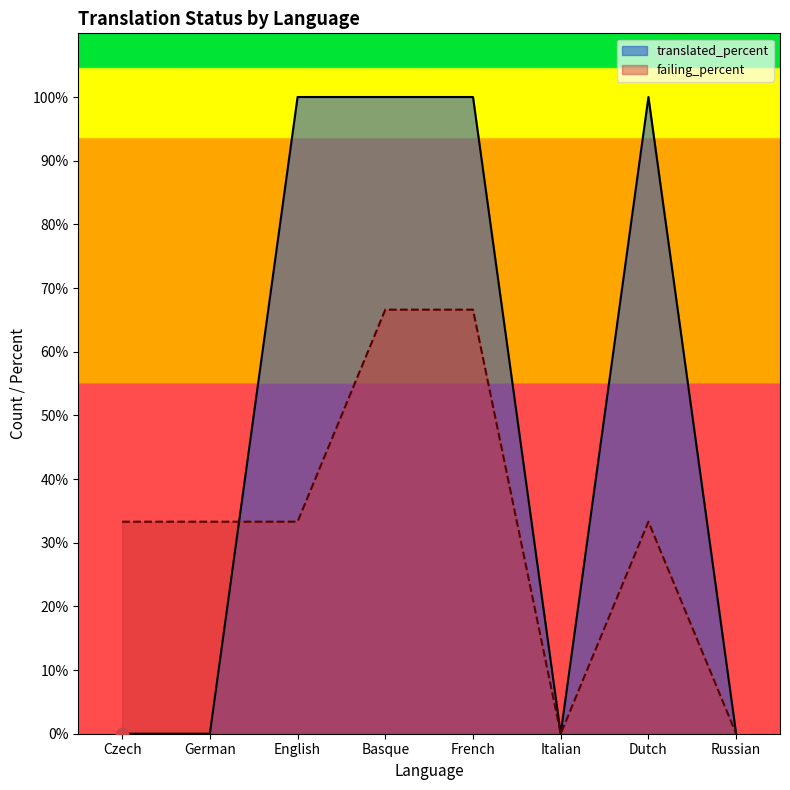

What is the total value across all series at Basque?

166.6